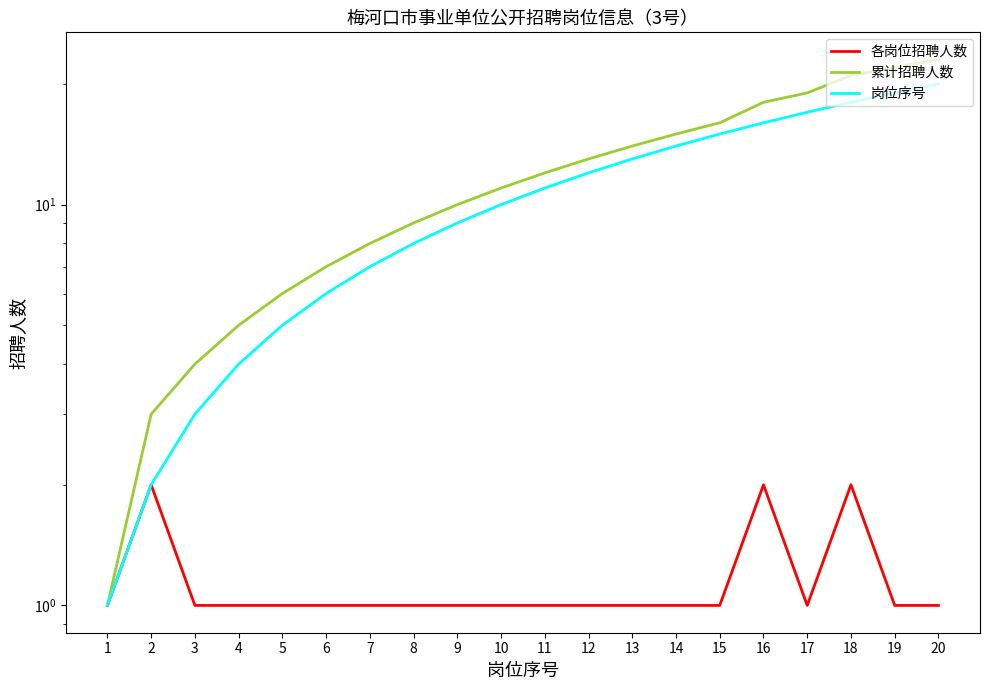

Reading right to left, list all the values displayed in this chart.

各岗位招聘人数: 1	1	2	1	2	1	1	1	1	1	1	1	1	1	1	1	1	1	2	1
累计招聘人数: 23	22	21	19	18	16	15	14	13	12	11	10	9	8	7	6	5	4	3	1
岗位序号: 20	19	18	17	16	15	14	13	12	11	10	9	8	7	6	5	4	3	2	1